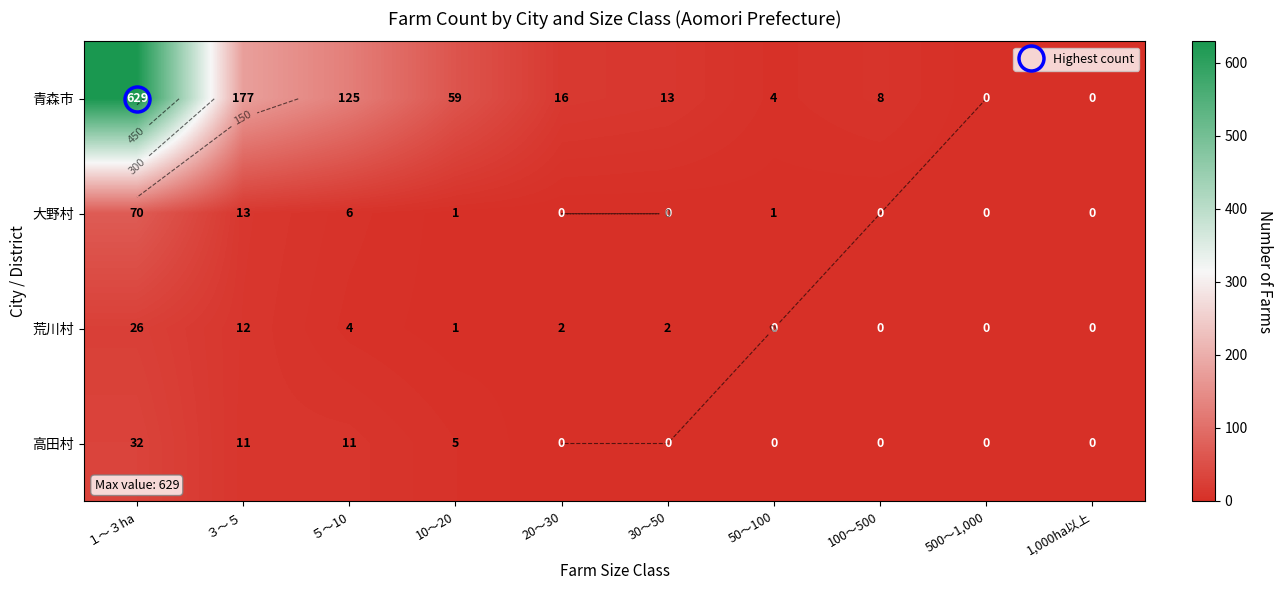

What is the sum of the 荒川村 values at 50～100 and １～３ha?

26